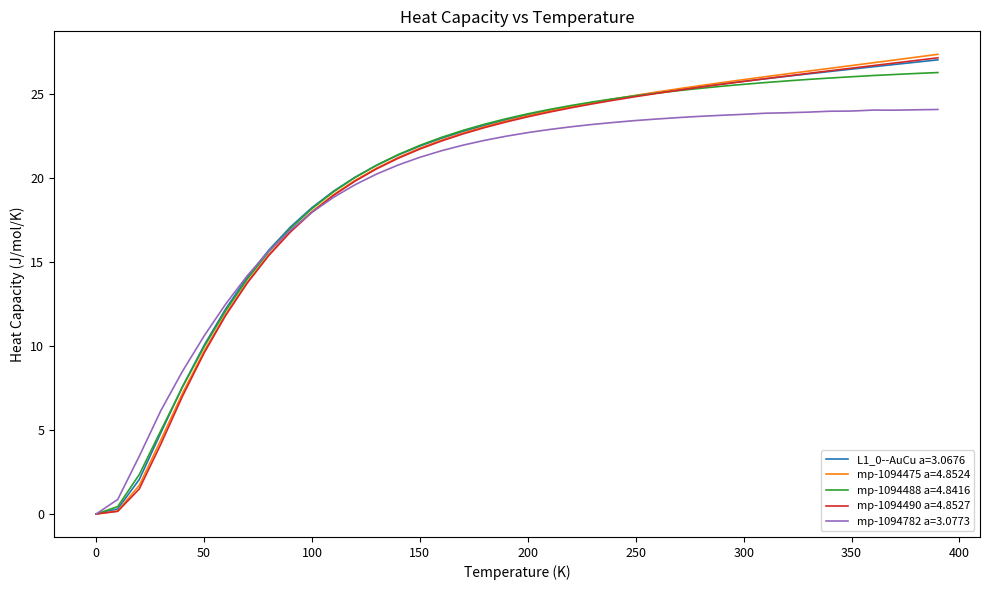

What is the average value of the mp-1094490 a=4.8527 series?

20.0